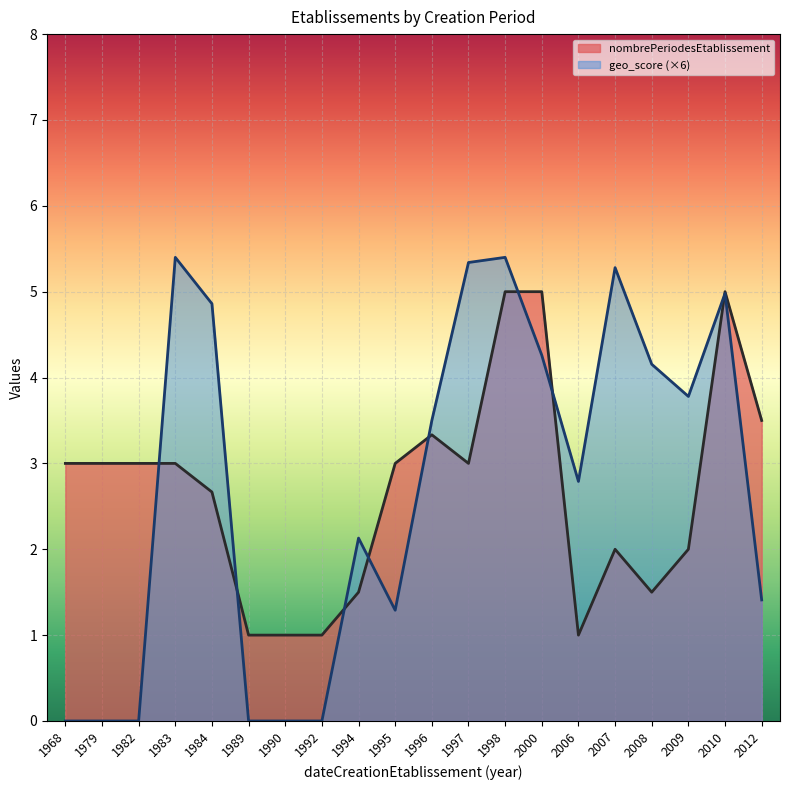

Is it true that nombrePeriodesEtablissement equals 1.5 at 2006?

False